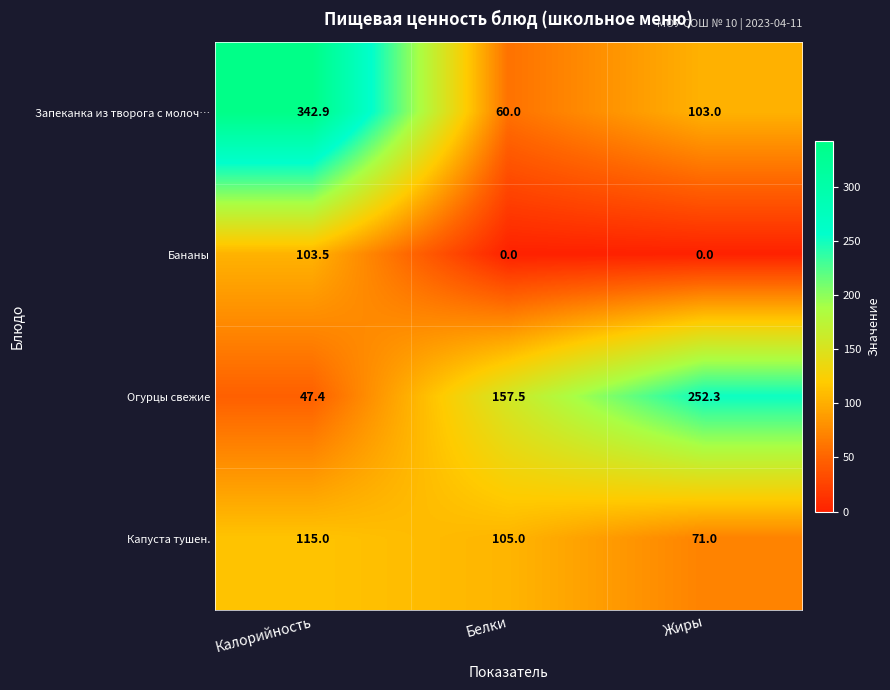

Reading right to left, what are all the values shown in this chart?

Запеканка из творога с молоч…: 103.0	60.0	342.9
Бананы: 0.0	0.0	103.5
Огурцы свежие: 252.3	157.5	47.4
Капуста тушен.: 71.0	105.0	115.0